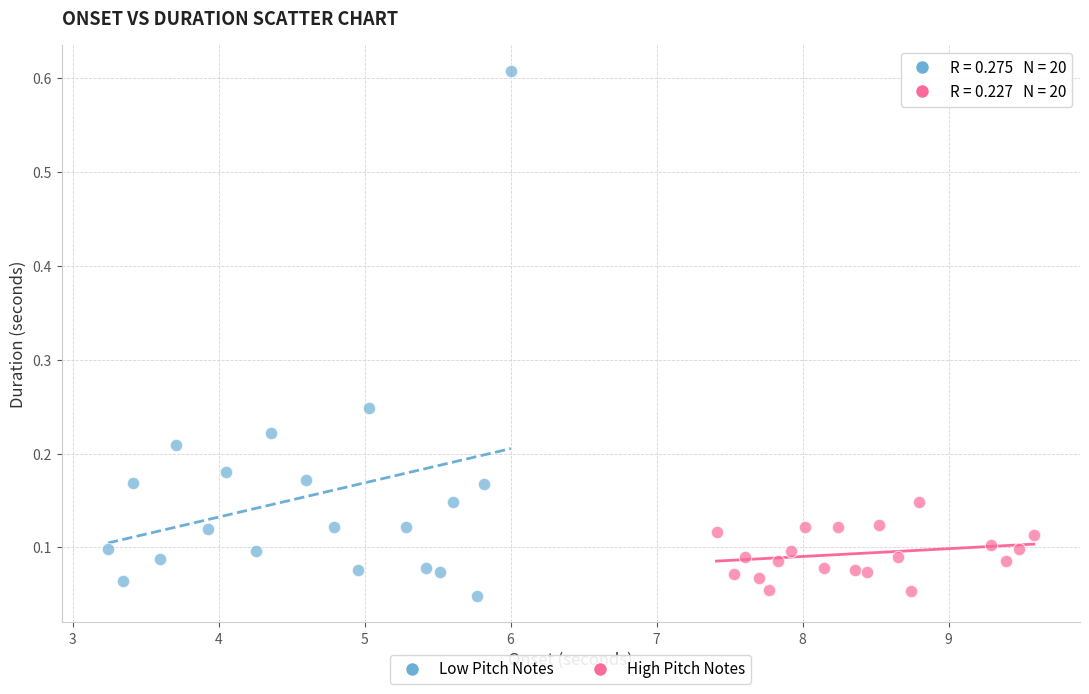

Which series has the largest Y range (max minus min)?

Low Pitch Notes